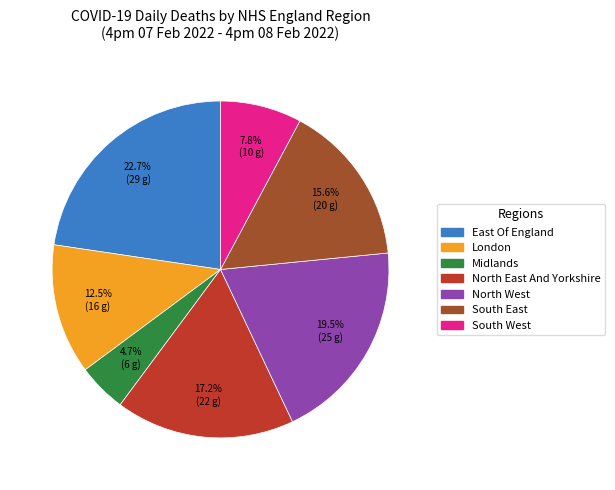

Which has a higher value, East Of England or North East And Yorkshire?

East Of England